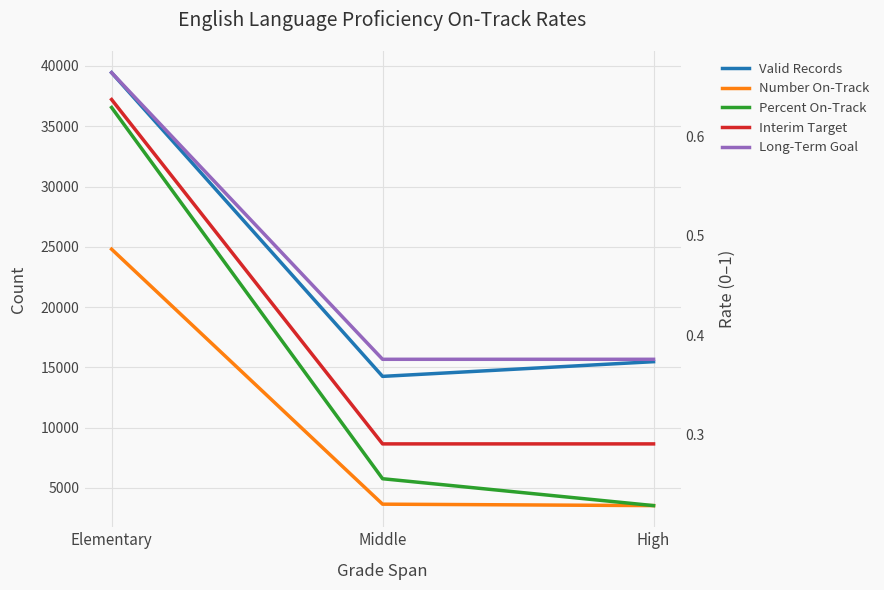

What is the difference between the second highest and minimum values in the Number On-Track series?

119.0